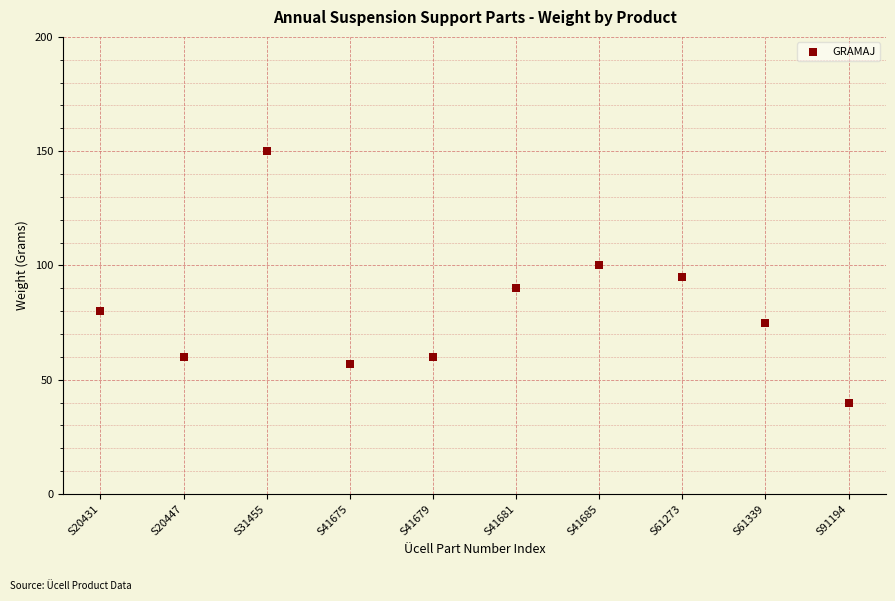

What is the range of Y values (max minus min)?

110